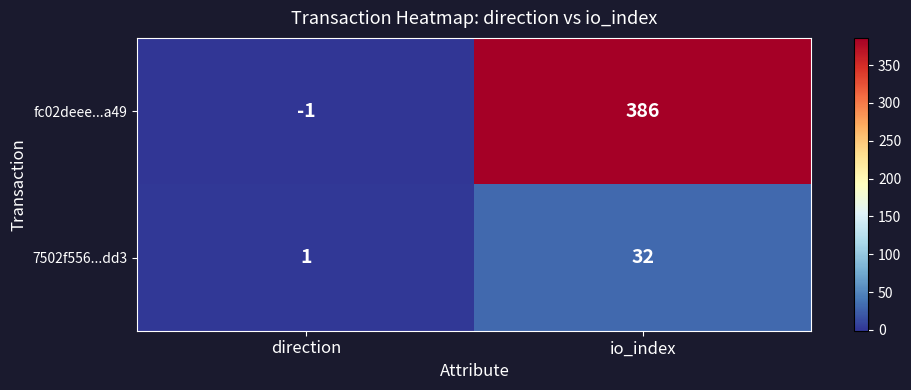

Reading left to right, extract all data points from this chart.

fc02deee...a49: -1	386
7502f556...dd3: 1	32